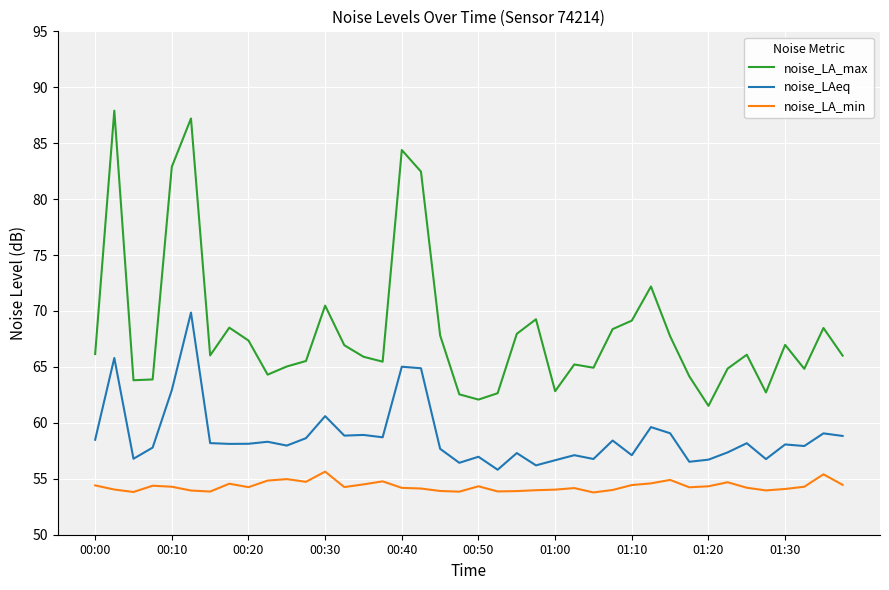

Rank the series by their maximum value, from highest to lowest.

noise_LA_max, noise_LAeq, noise_LA_min